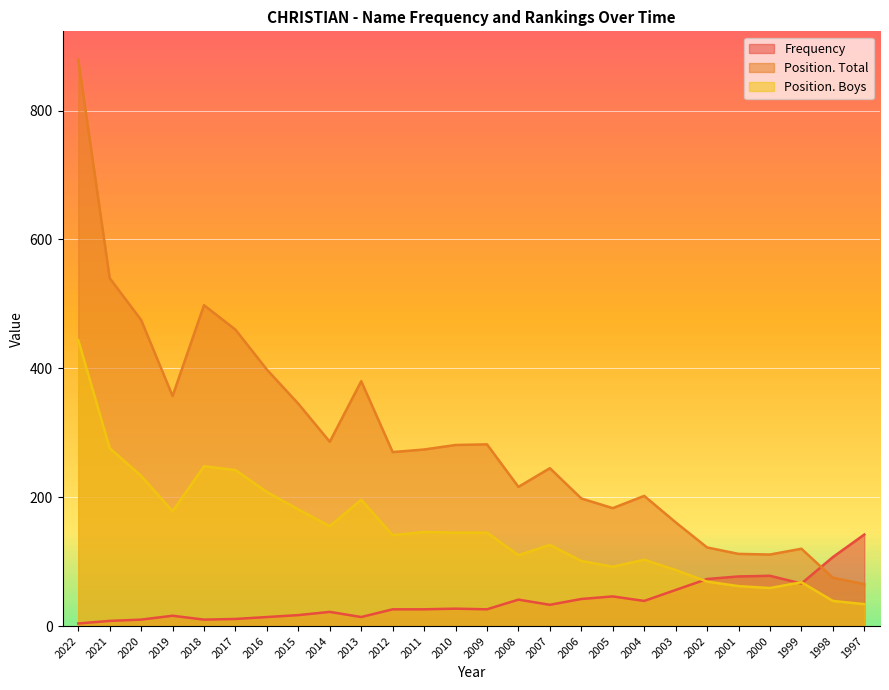

Where do Frequency and Position. Total first cross each other?

1999 and 1998